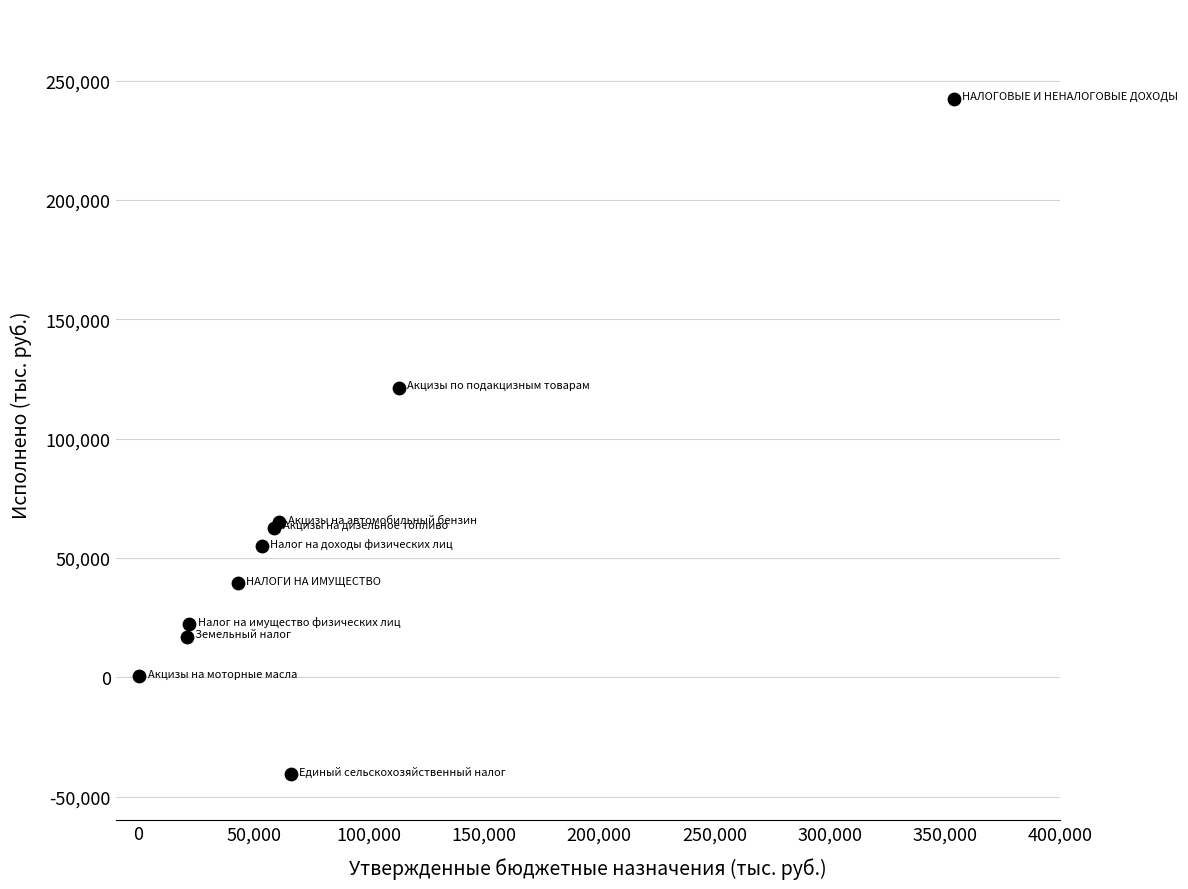

What Y value in the scatter plot is closest to 100939?

121217.0